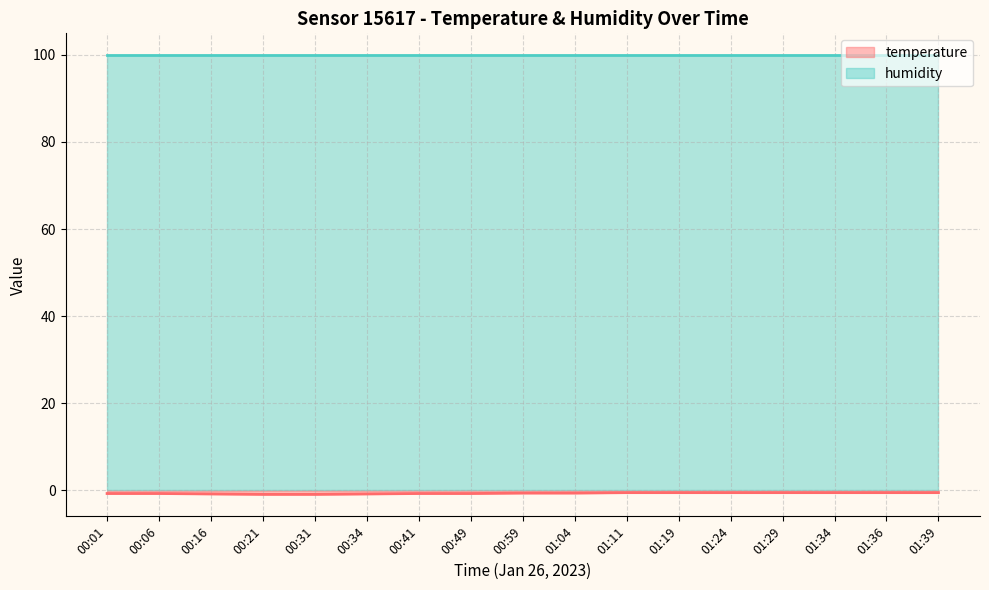

List the labels in order of value, smallest first.

00:21, 00:31, 00:16, 00:34, 00:01, 00:06, 00:41, 00:49, 00:59, 01:04, 01:11, 01:19, 01:24, 01:29, 01:34, 01:36, 01:39